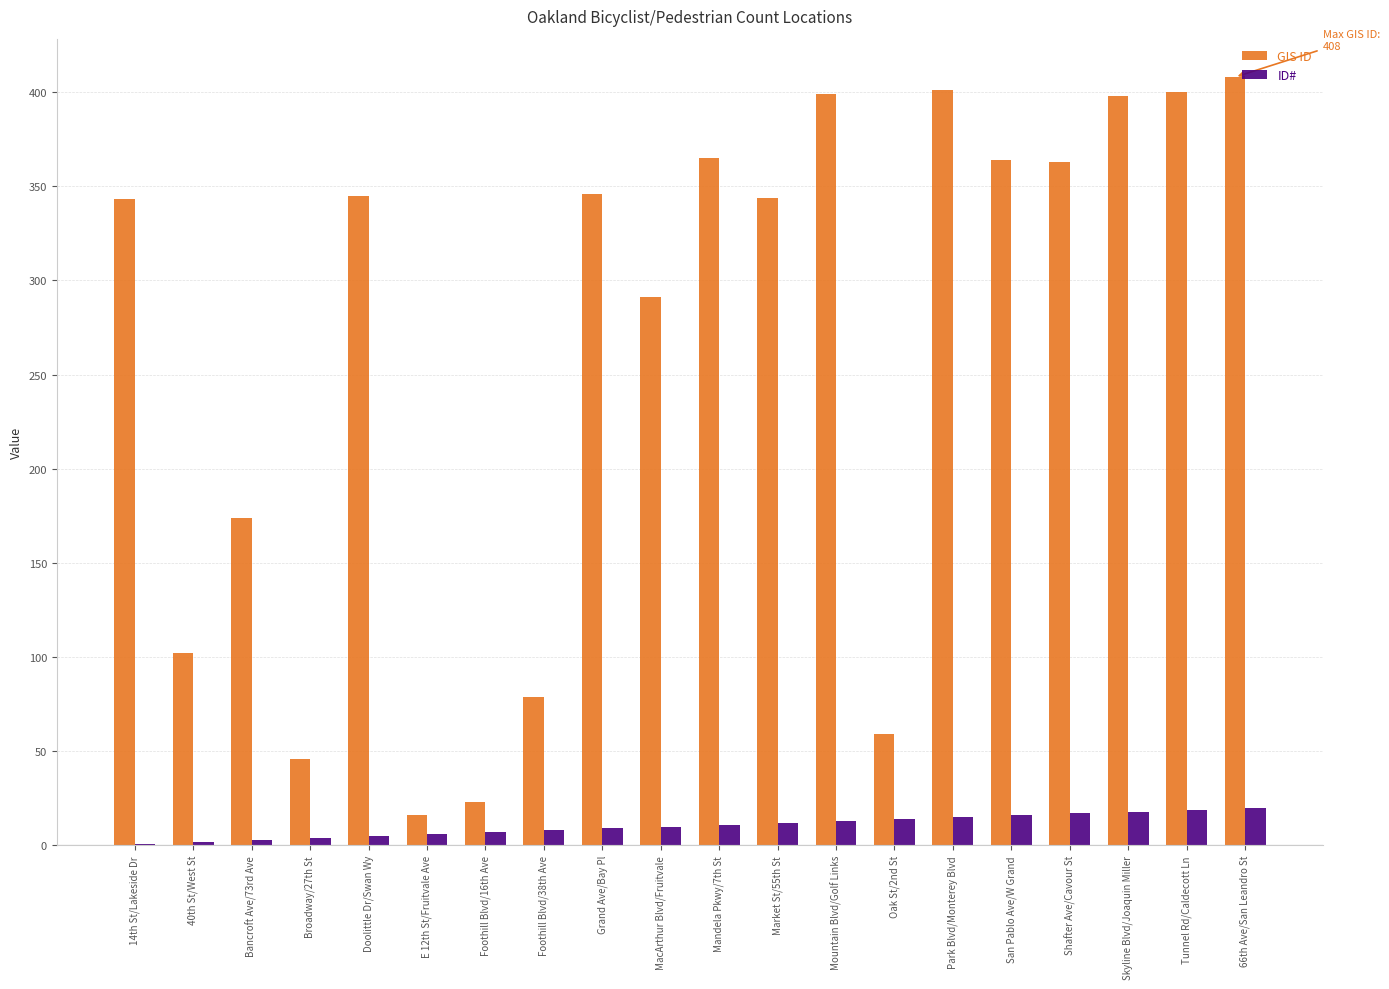

What is the total value across all series at Mountain Blvd/Golf Links?

412